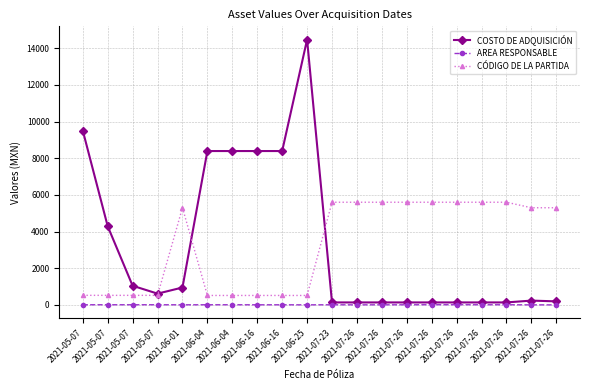

How many distinct data groups are displayed?

3